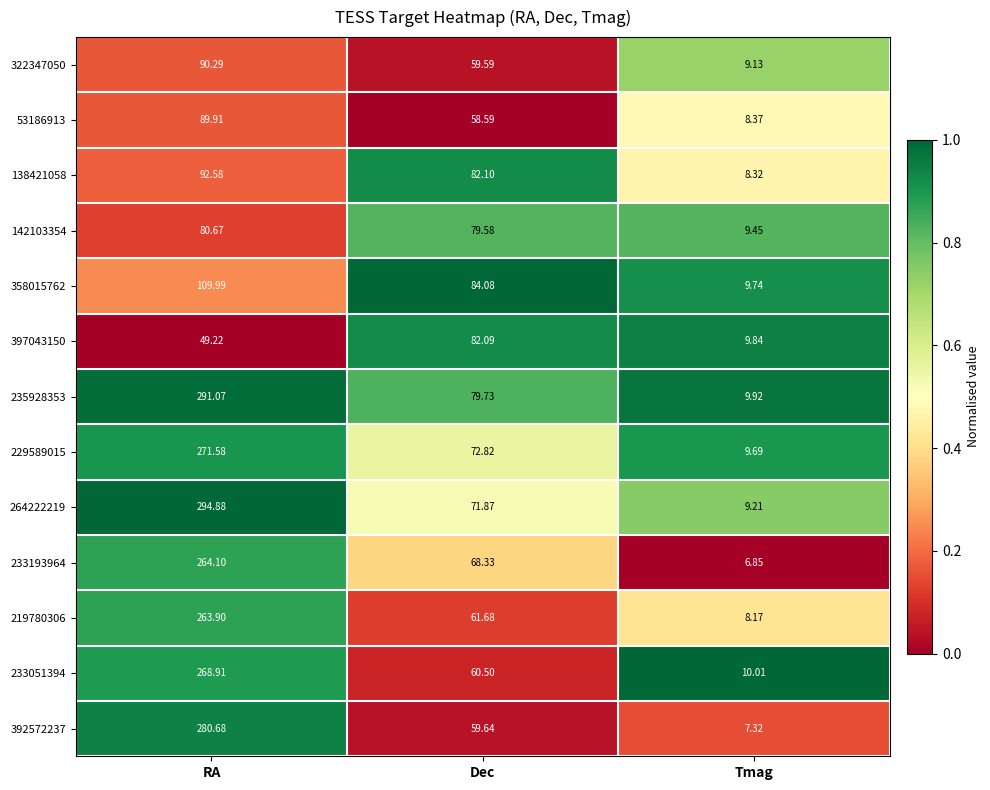

At which label does 392572237 reach its minimum?

Tmag